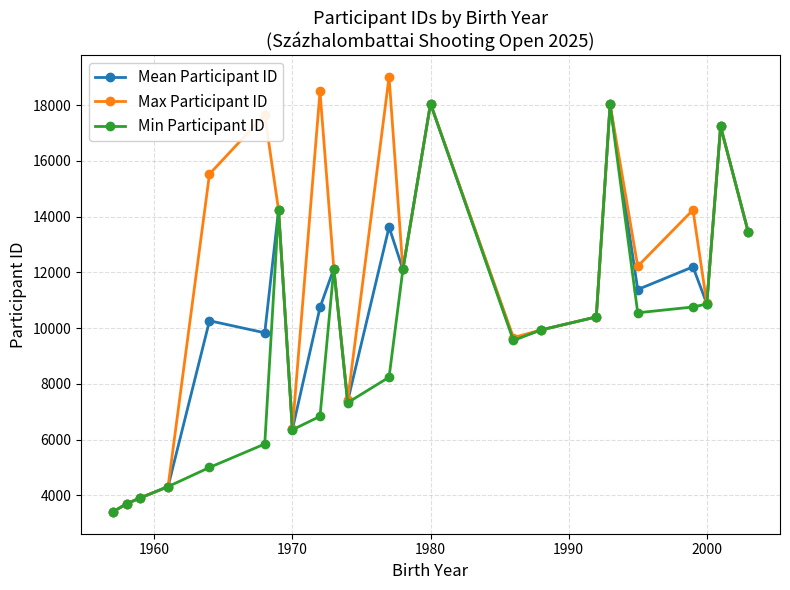

What is the minimum value shown in the chart?

3407.0